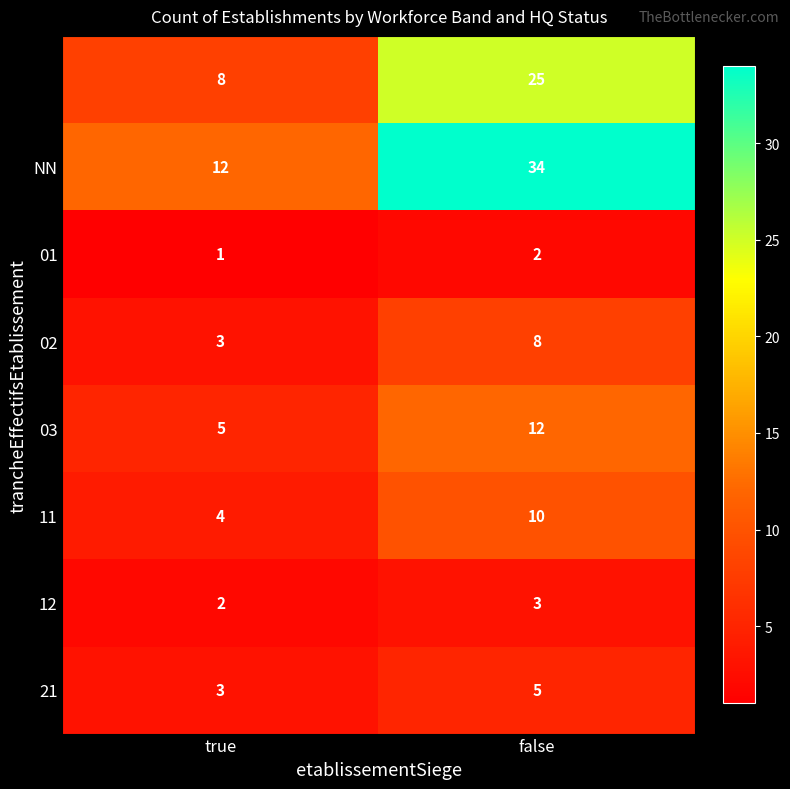

What is the difference between the highest and lowest values at false?

32